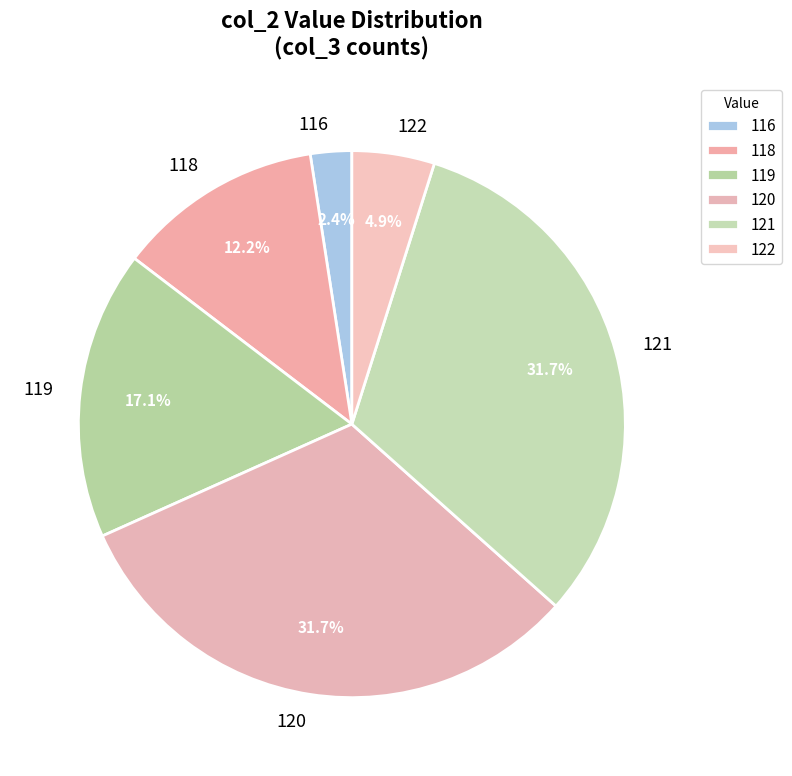

To the nearest percent, what percentage of the pie is 119?

17%